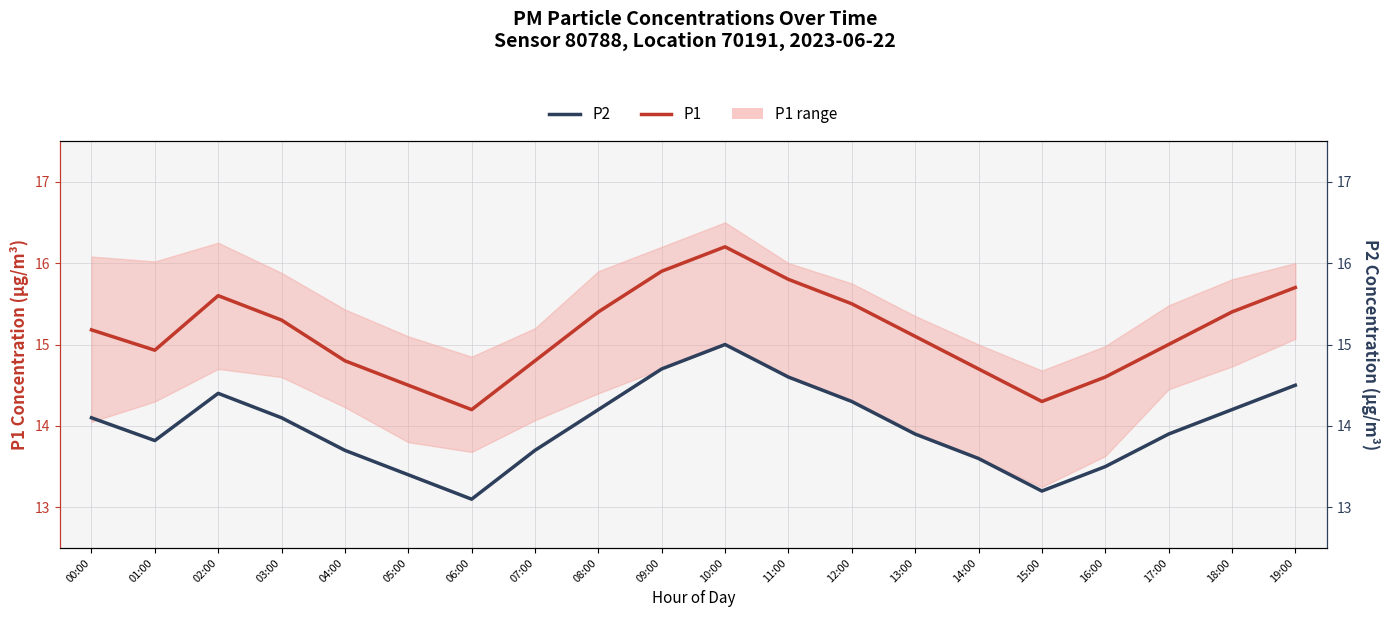

True or false: P1 and P2 intersect in this chart.

False